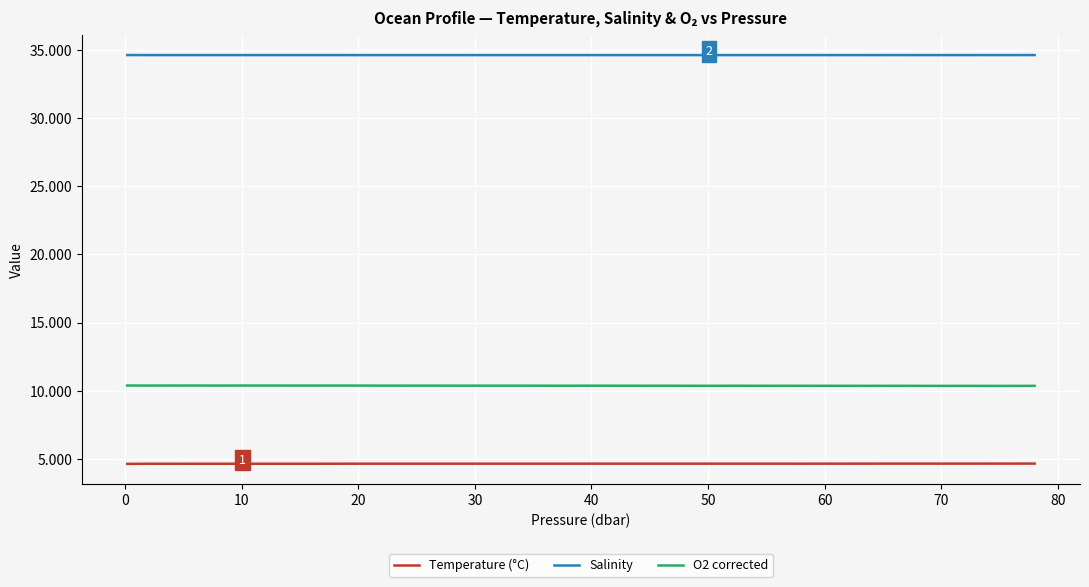

Which series has the largest total across all categories?

Salinity